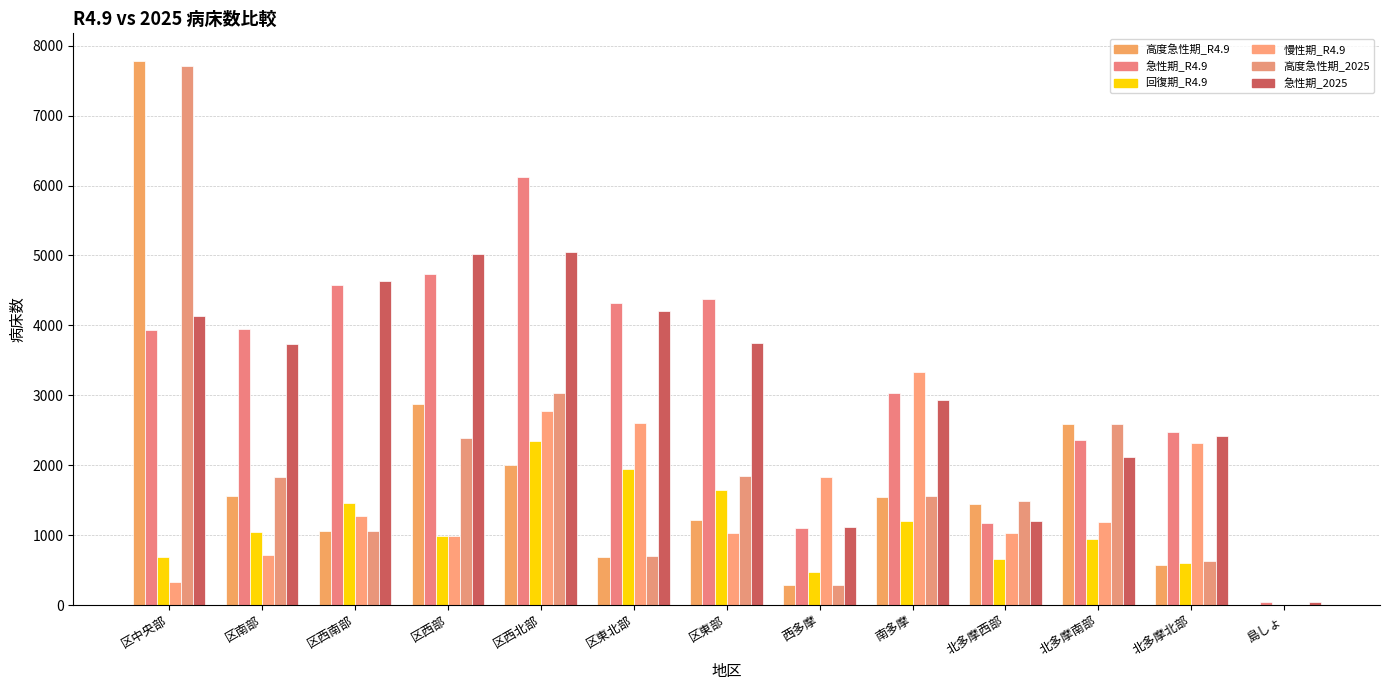

What is the label of the 3rd bar from the left?

区西南部